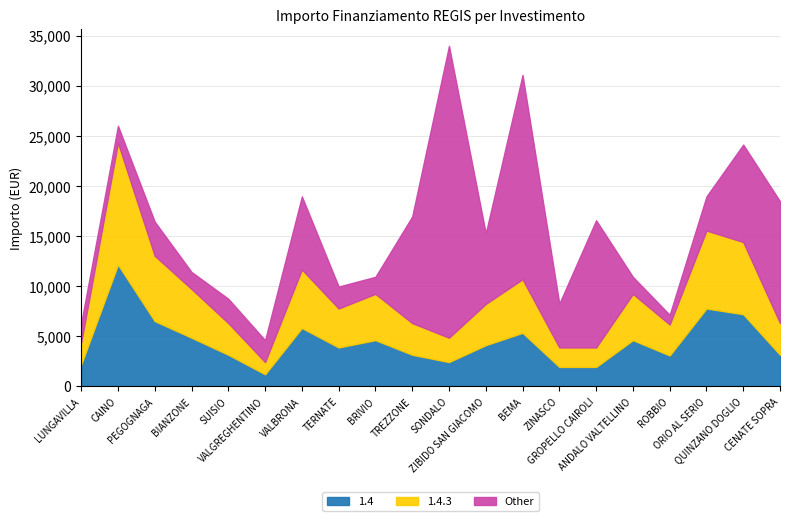

Reading right to left, list all the values displayed in this chart.

1.4: 3159	7203	7776	3087	4617	1944	1944	5346	4116	2430	3159	4617	3888	5832	1215	3159	4860	6517	12150	2187
1.4.3: 3159	7203	7776	3087	4617	1944	1944	5346	4116	2430	3159	4617	3888	5832	1215	3159	4860	6517	12150	2187
Other: 12150	9720	3402	972	1701	12691	4374	20384	7047	29120	10633	1701	2187	7290	2187	2430	1701	3402	1701	1944